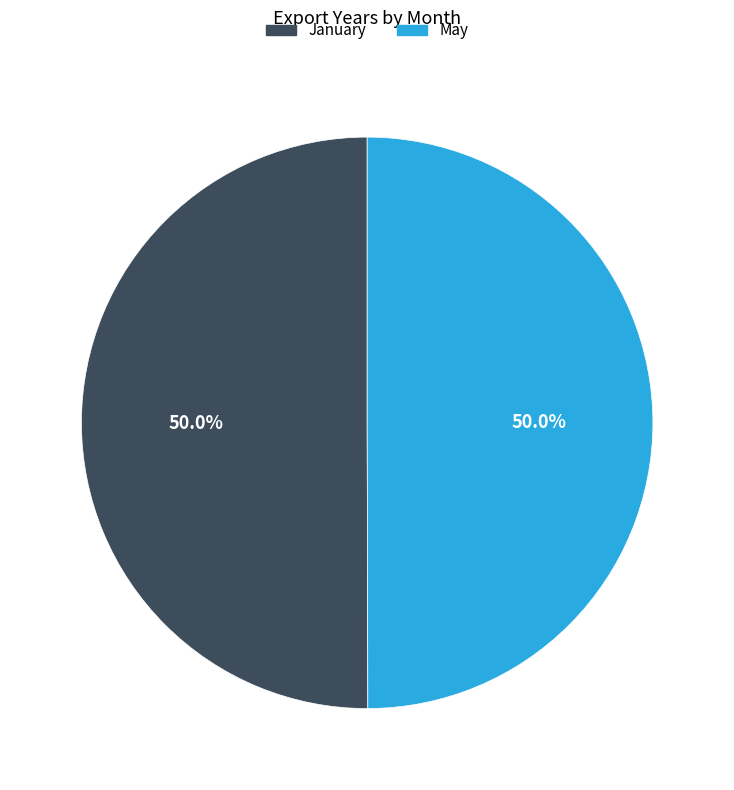

What is the ratio of the value at May to the value at January?

1.0